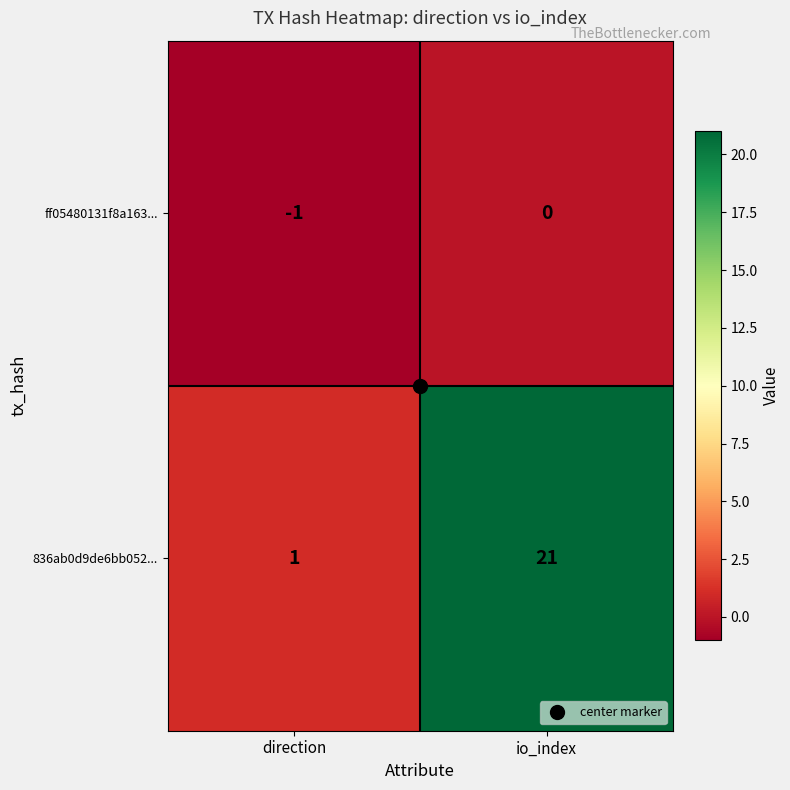

At which label is ff05480131f8a163... closest to 0?

io_index